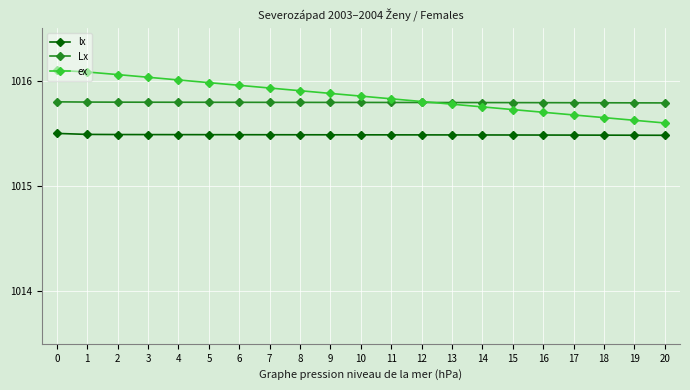

The value of lx at 5 is 544.6. True or false?

False